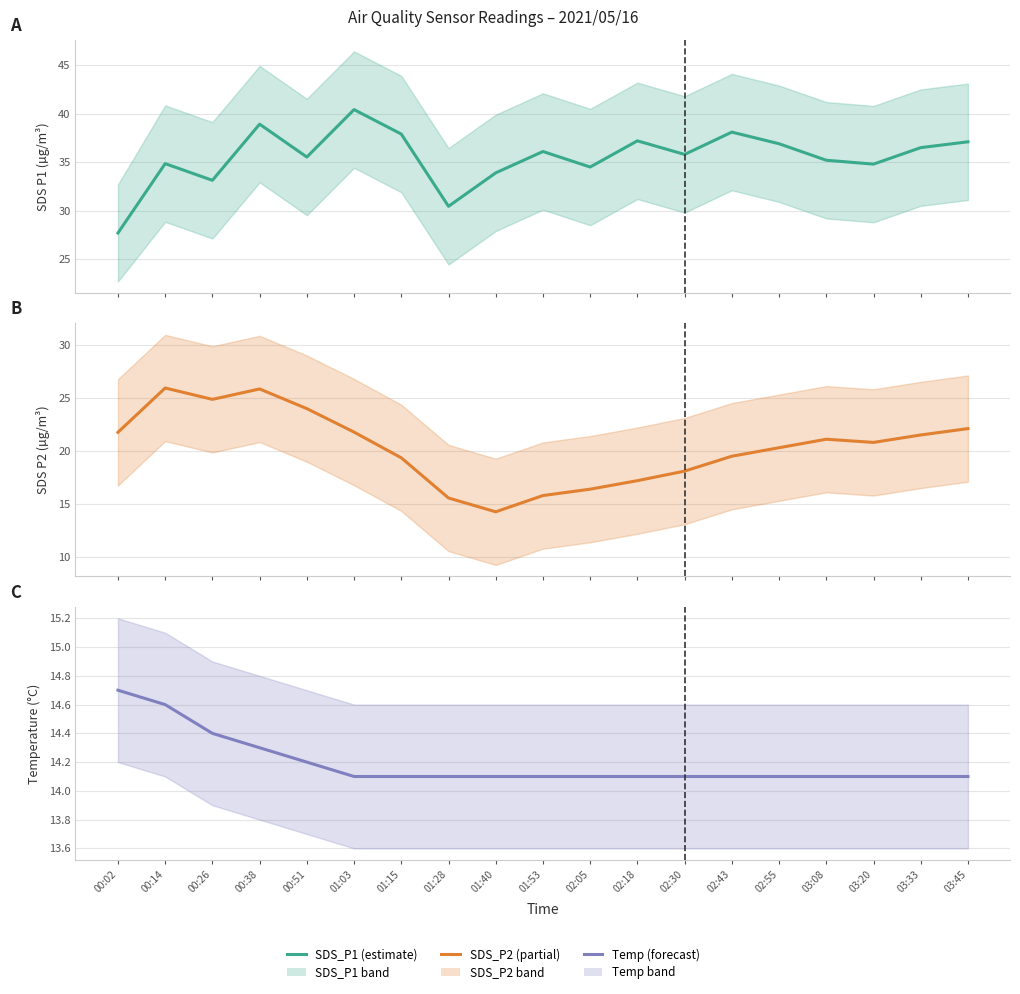

Reading right to left, transcribe all the data shown in this chart.

SDS_P1: 03:45=37.1	03:33=36.5	03:20=34.8	03:08=35.2	02:55=36.9	02:43=38.1	02:30=35.8	02:18=37.2	02:05=34.5	01:53=36.1	01:40=33.9	01:28=30.4	01:15=37.9	01:03=40.4	00:51=35.5	00:38=38.9	00:26=33.1	00:14=34.9	00:02=27.7
SDS_P2: 03:45=22.1	03:33=21.5	03:20=20.8	03:08=21.1	02:55=20.3	02:43=19.5	02:30=18.1	02:18=17.2	02:05=16.4	01:53=15.8	01:40=14.3	01:28=15.6	01:15=19.4	01:03=21.8	00:51=24.0	00:38=25.8	00:26=24.9	00:14=25.9	00:02=21.8
Temp: 03:45=14.1	03:33=14.1	03:20=14.1	03:08=14.1	02:55=14.1	02:43=14.1	02:30=14.1	02:18=14.1	02:05=14.1	01:53=14.1	01:40=14.1	01:28=14.1	01:15=14.1	01:03=14.1	00:51=14.2	00:38=14.3	00:26=14.4	00:14=14.6	00:02=14.7